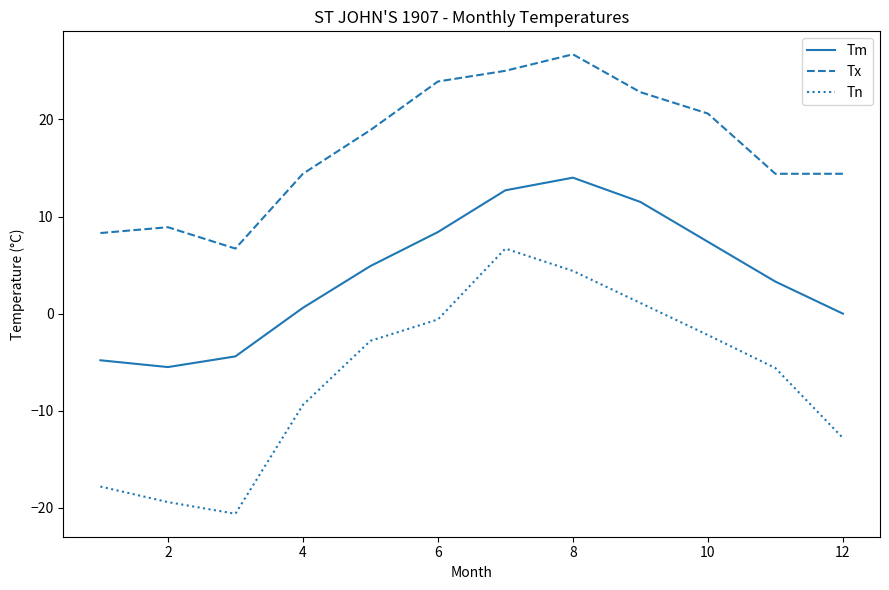

What are all the series names shown in the legend?

Tm, Tx, Tn